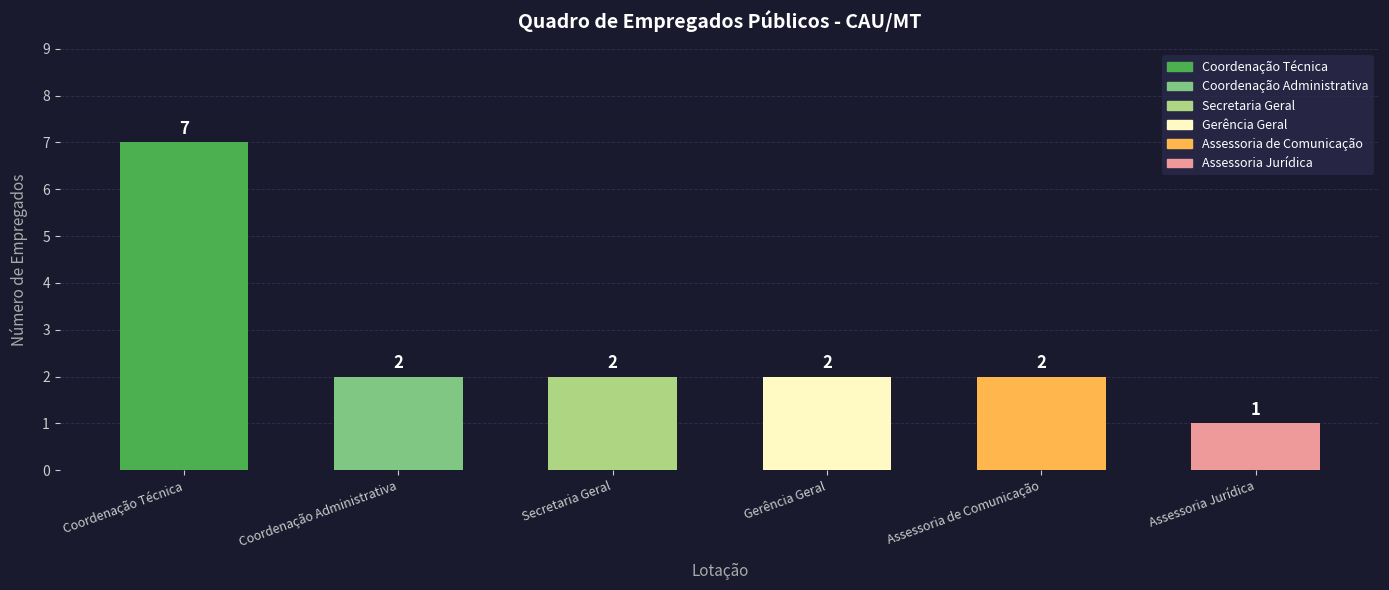

Are the bars grouped side by side (vs. stacked)?

No